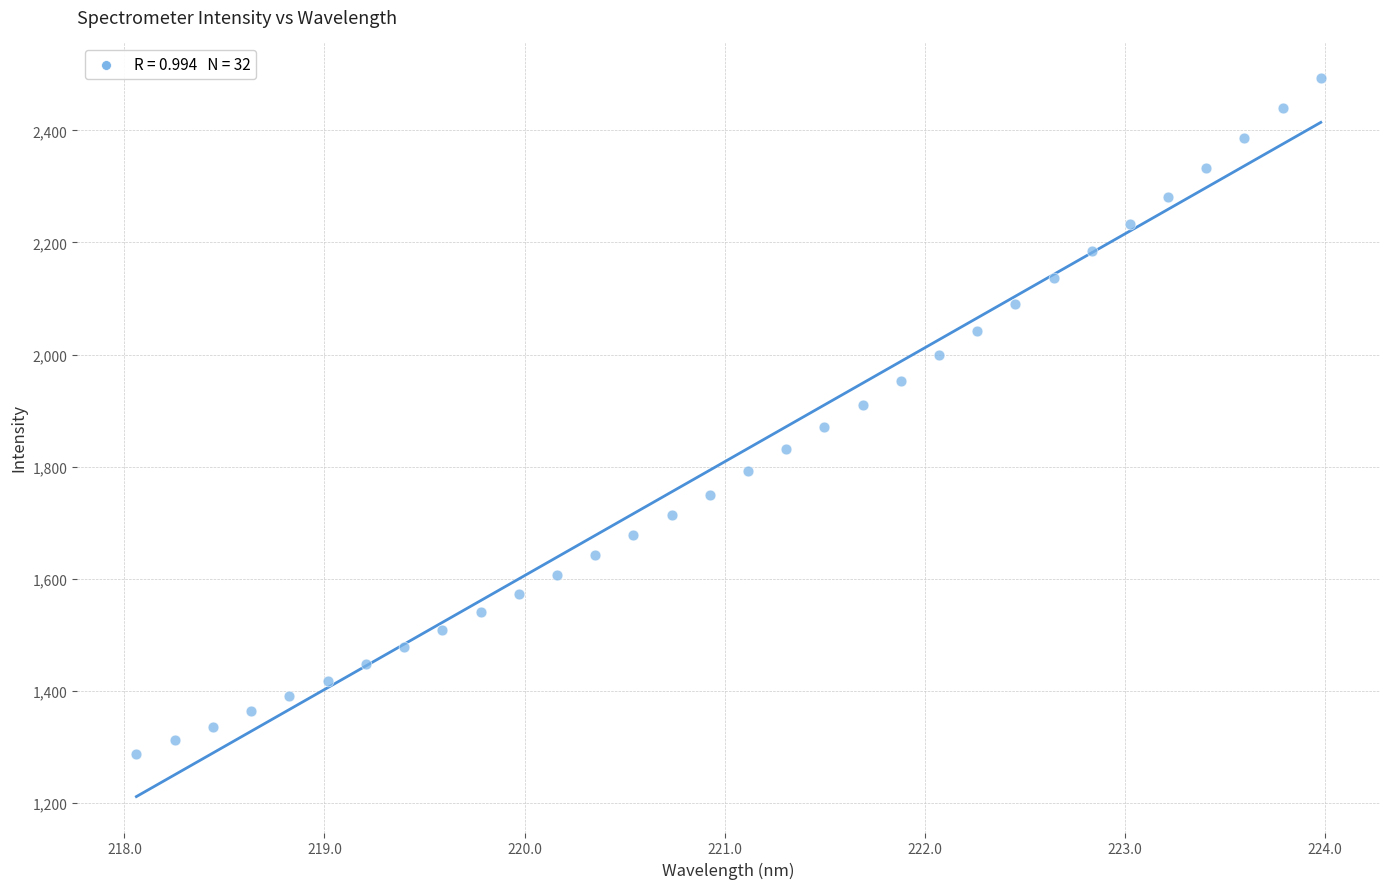

What is the range of X values (max minus min)?

5.9